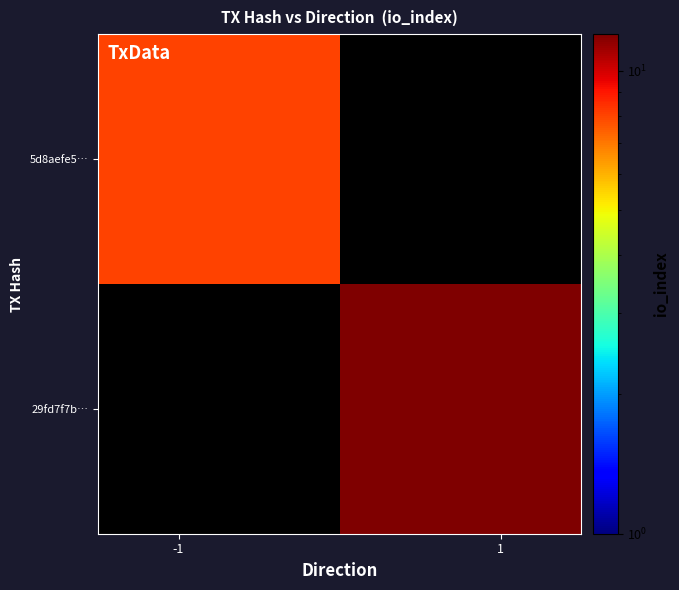

What is the minimum value shown in the chart?

8.0